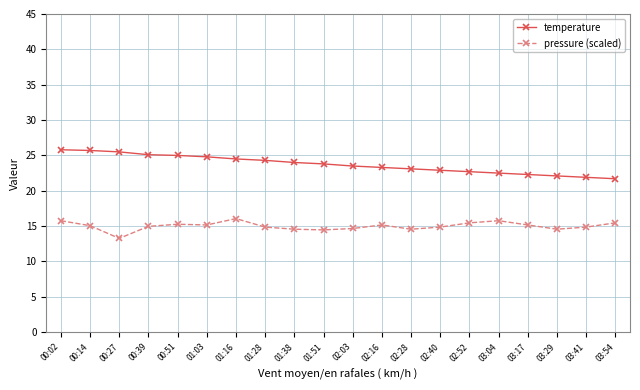

What is the average value of the pressure (scaled) series?

15.0